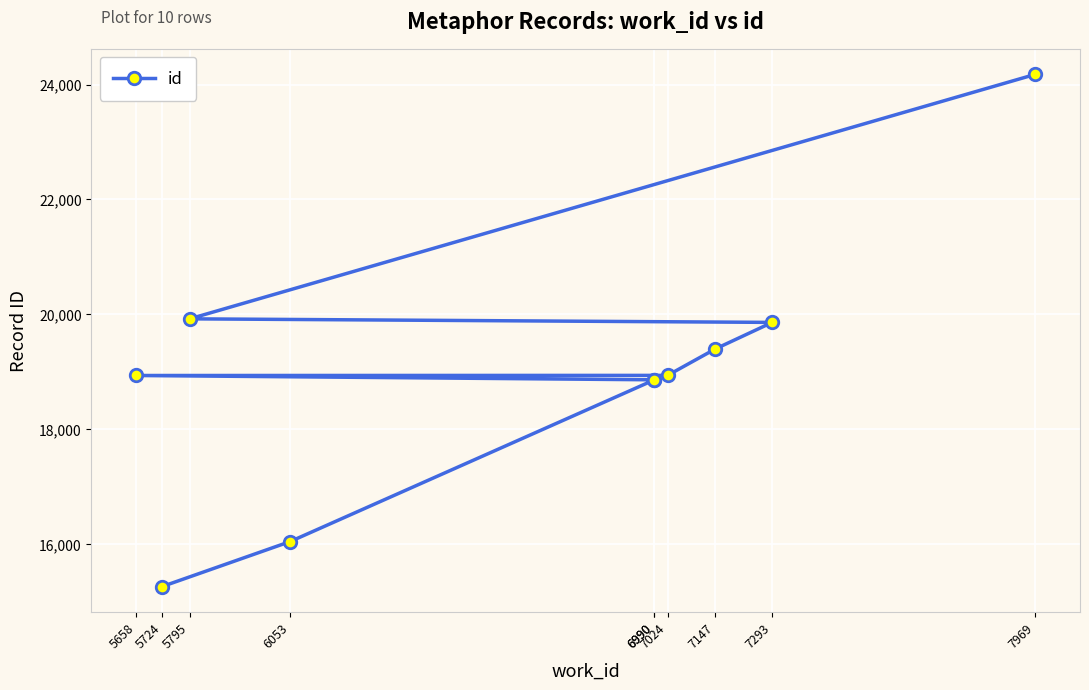

How many distinct data groups are displayed?

1